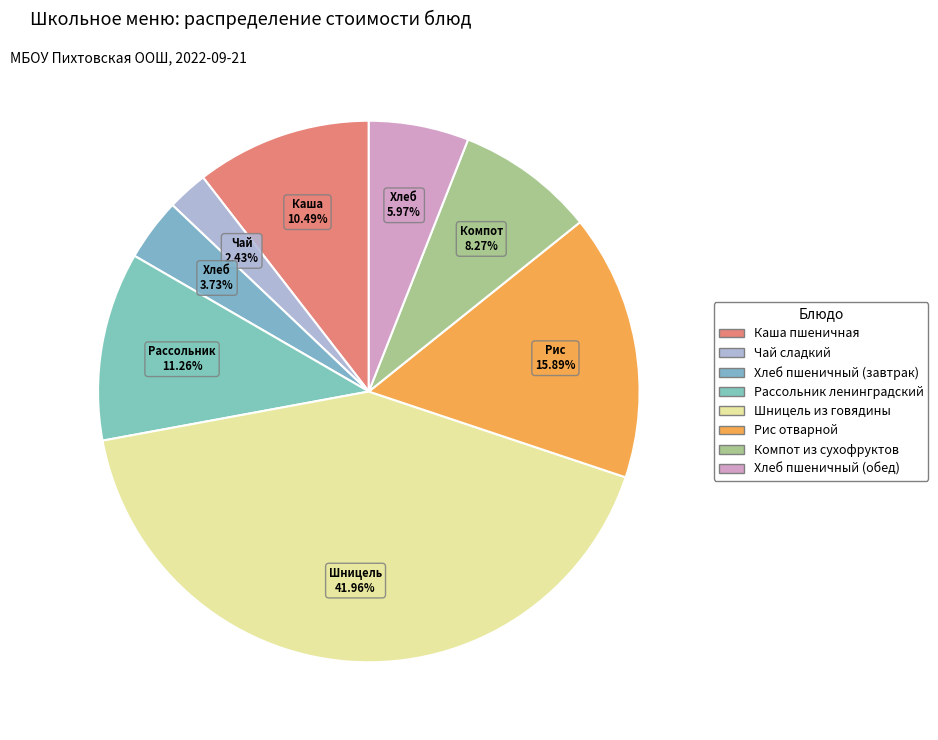

To the nearest percent, what is the difference between the largest and smallest slice percentages?

40%